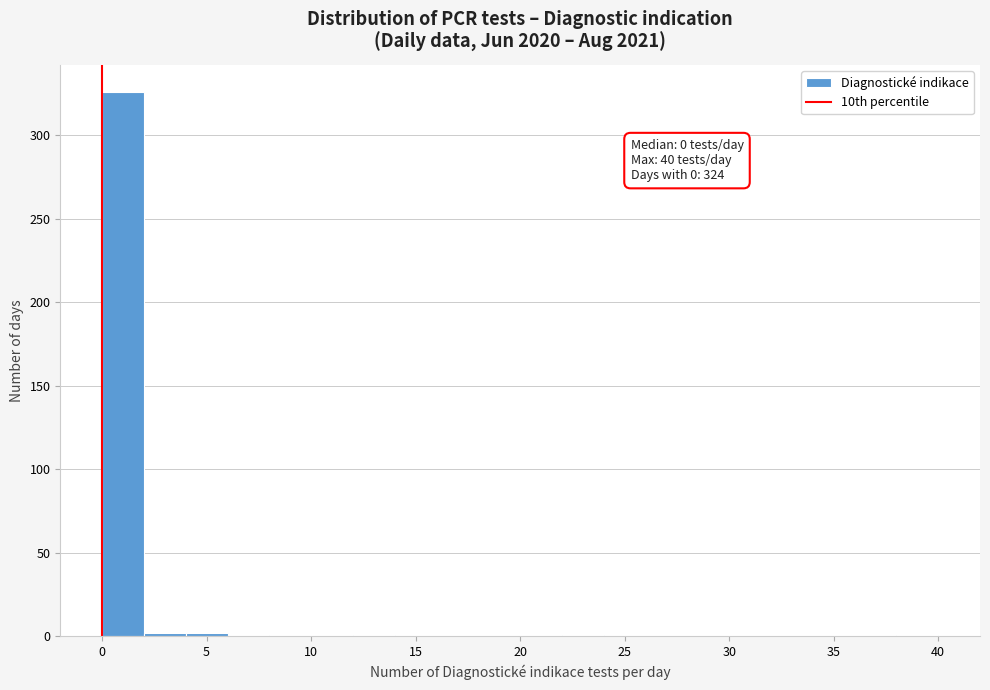

Over which range of the x-axis is the bar tallest?

0 to 2